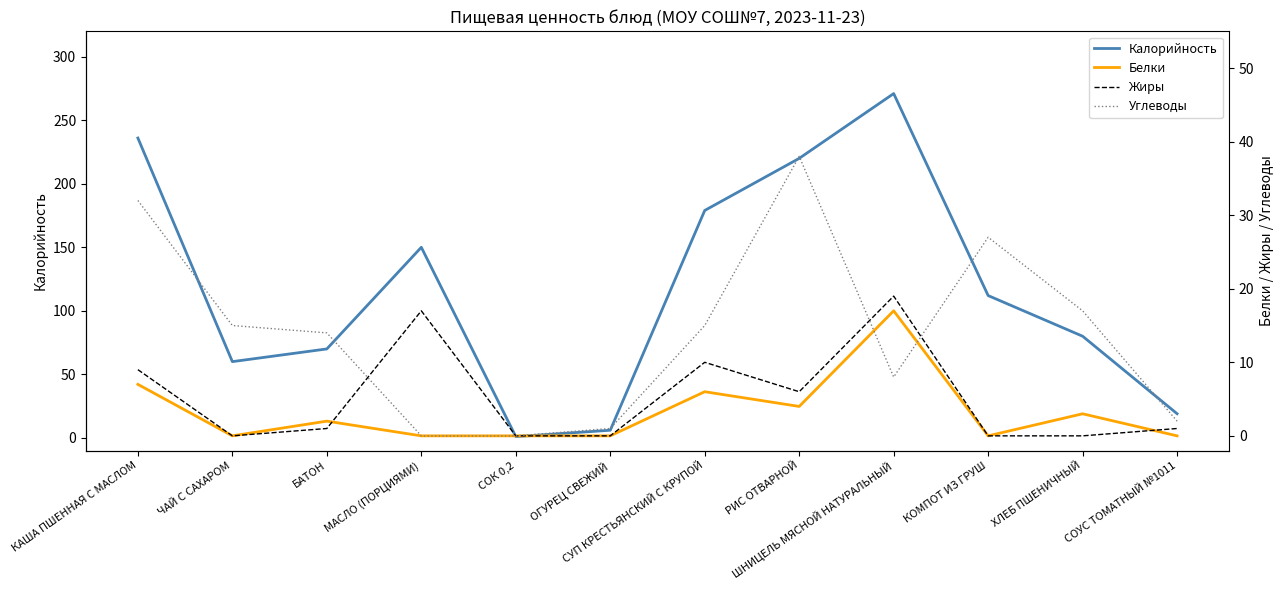

How many interior local peaks does the Жиры series have?

3